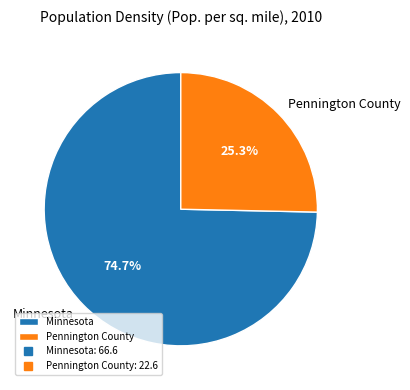

Is it true that Pennington County is 34% of the pie?

False